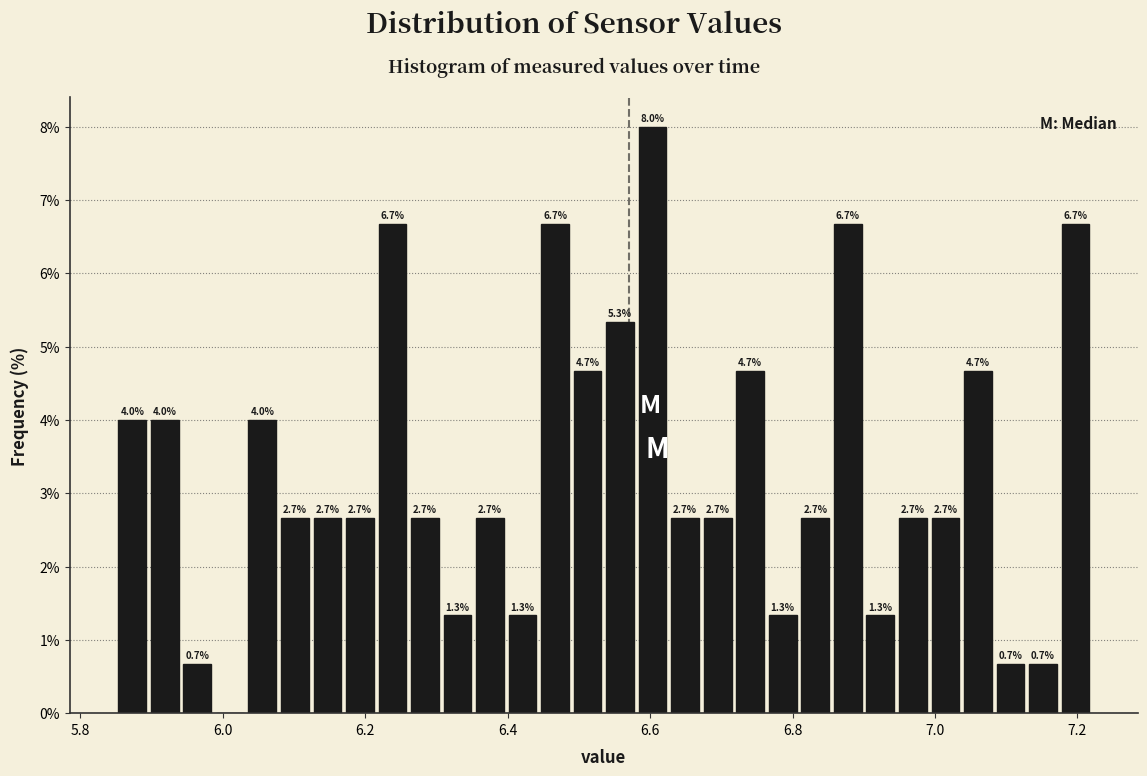

Around what value on the x-axis is the tallest bar? Give the approximate position of its centre, as read against the axis.

6.60